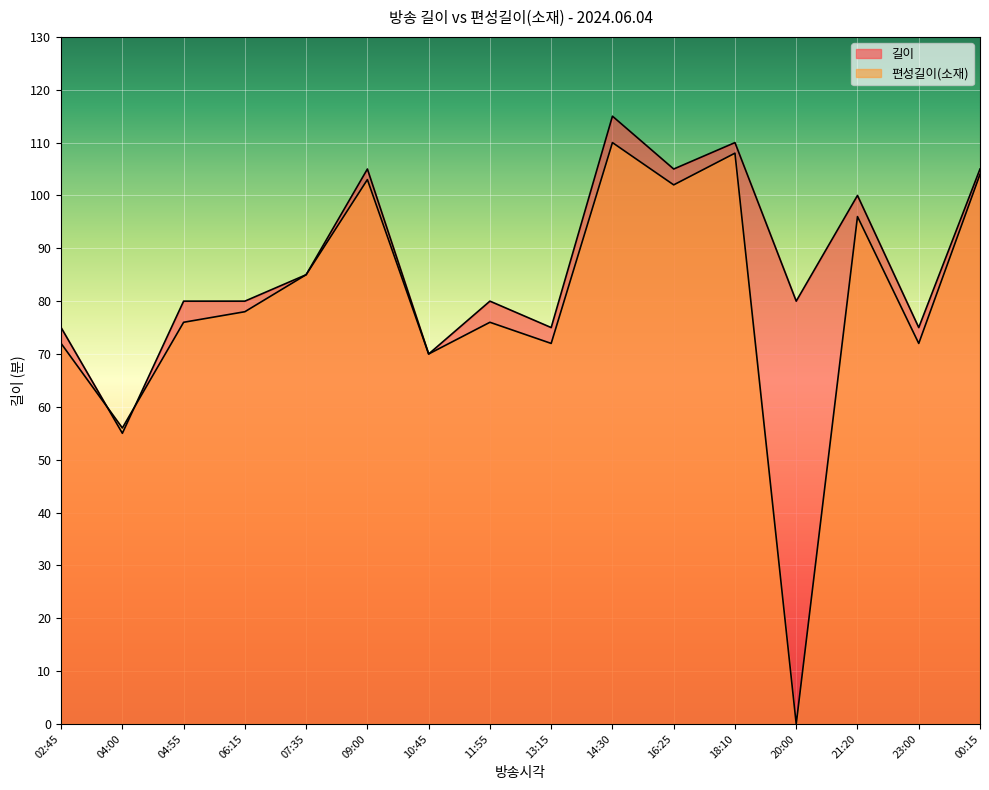

What is the average value of the 편성길이(소재) series?

80